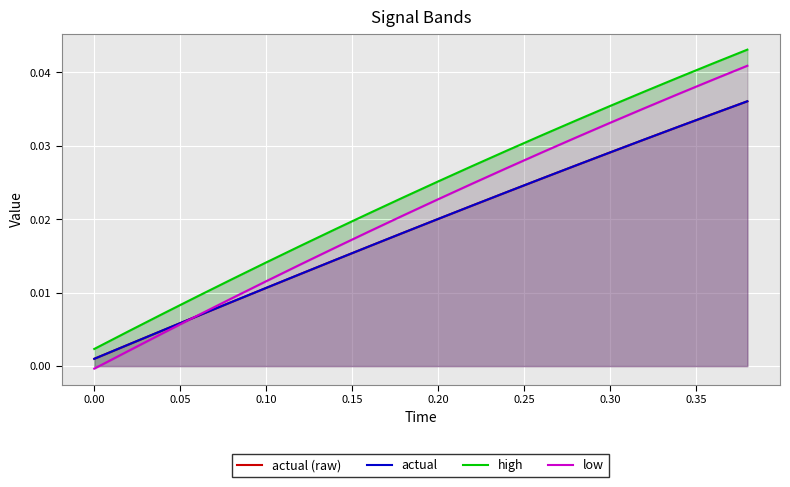

True or false: high has a value of 0.0 at 0.40.

False